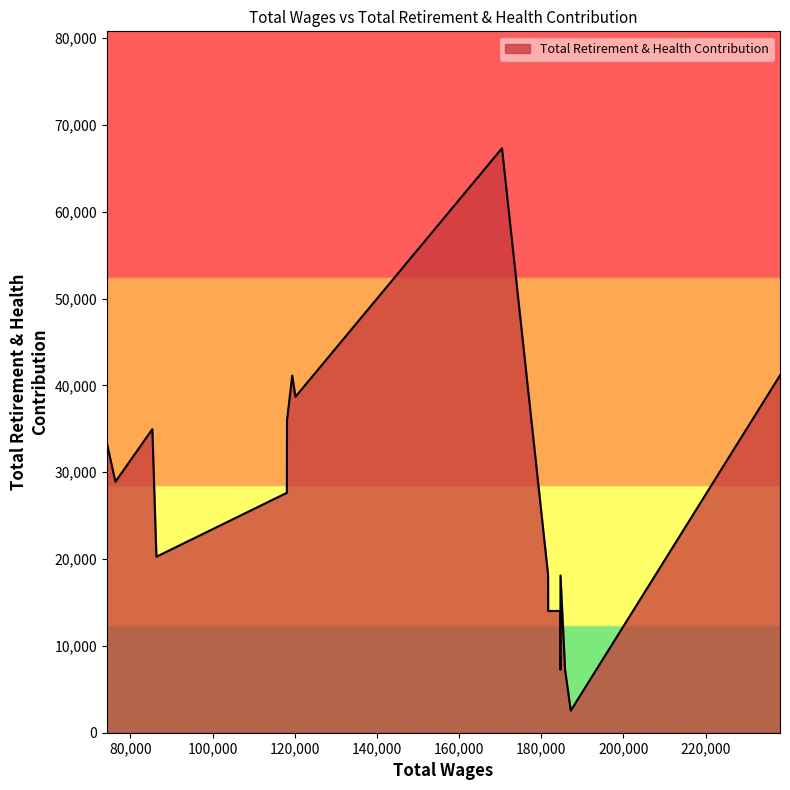

Rank the categories by value from lowest to highest.

187166.0, 185780.0, 184647.0, 184581.0, 181665.0, 184663.0, 181644.0, 86337.0, 86337.0, 118081.0, 76368.0, 74249.0, 85351.0, 118123.0, 120169.0, 119393.0, 238082.0, 170435.0